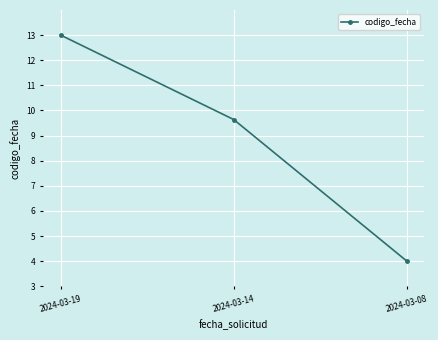

True or false: the data shows 13.0 at 2024-03-19.

True